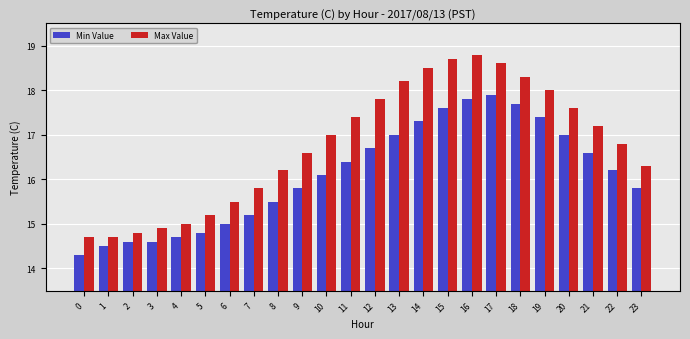

List the series in order of their overall mean, lowest first.

Min Value, Max Value